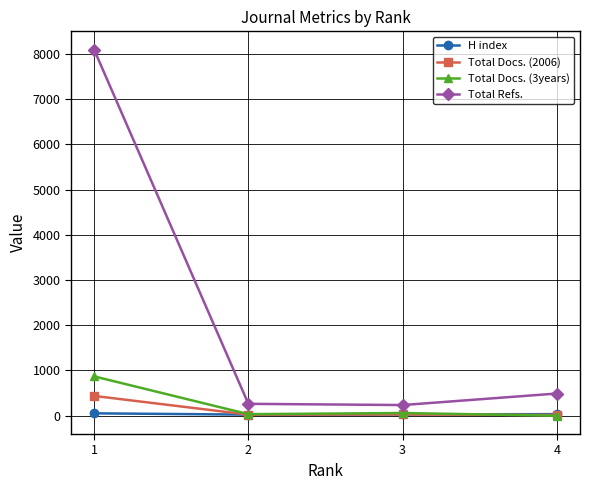

Which category has the highest value in the Total Docs. (2006) series?

1